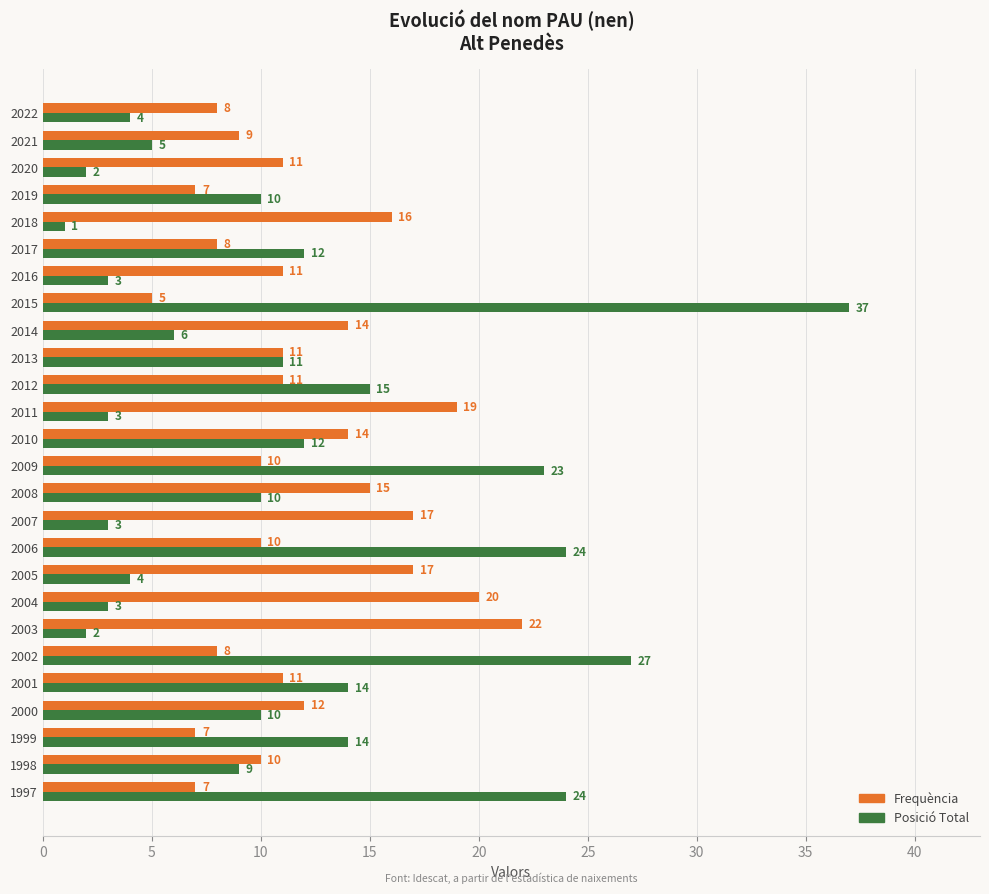

Which category has the highest value across all series?

2015